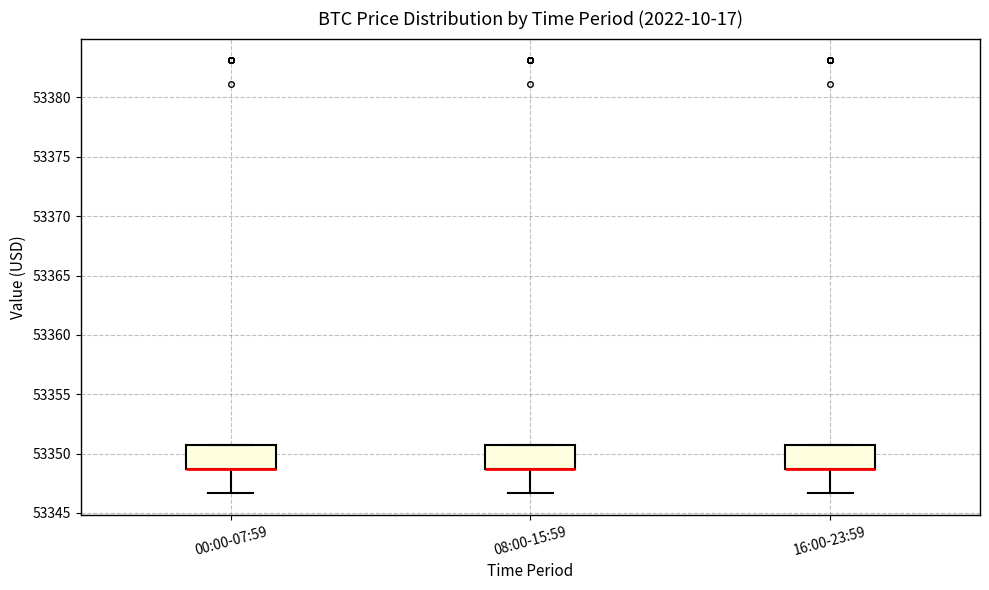

Where is the upper edge of the box for 16:00-23:59 on the y-axis? The values are not printed on the chart, so give them approximately, as read against the axis.

53350.5